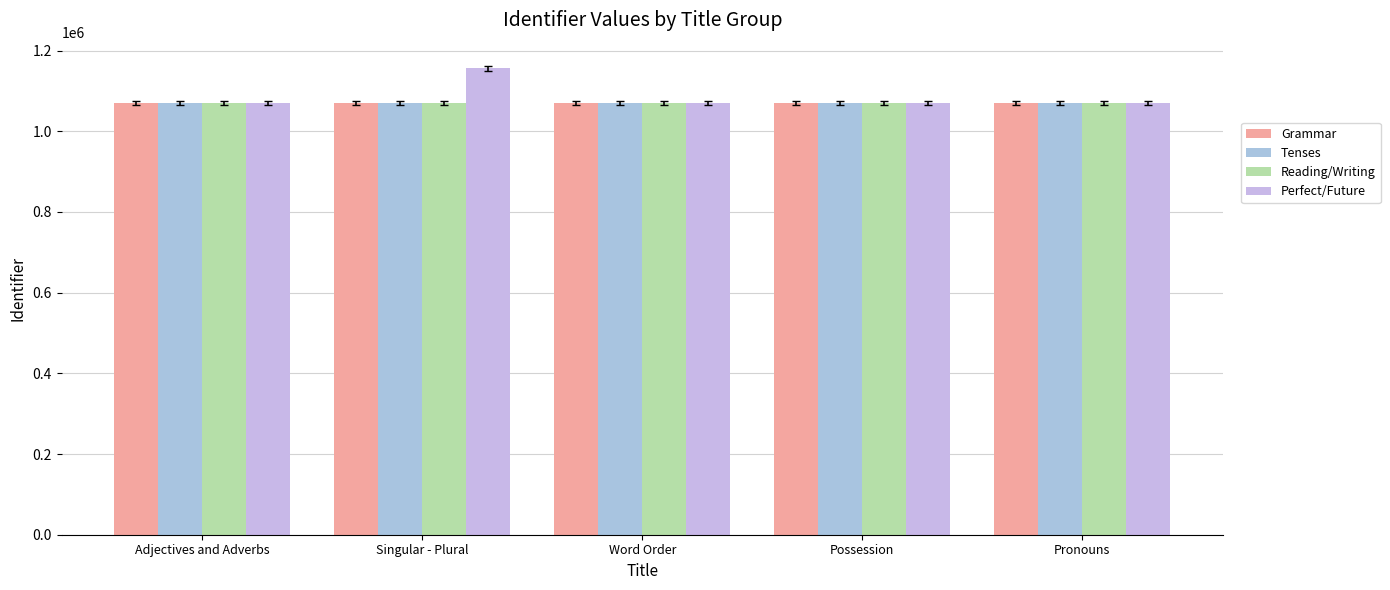

What is the minimum value shown in the chart?

1069568